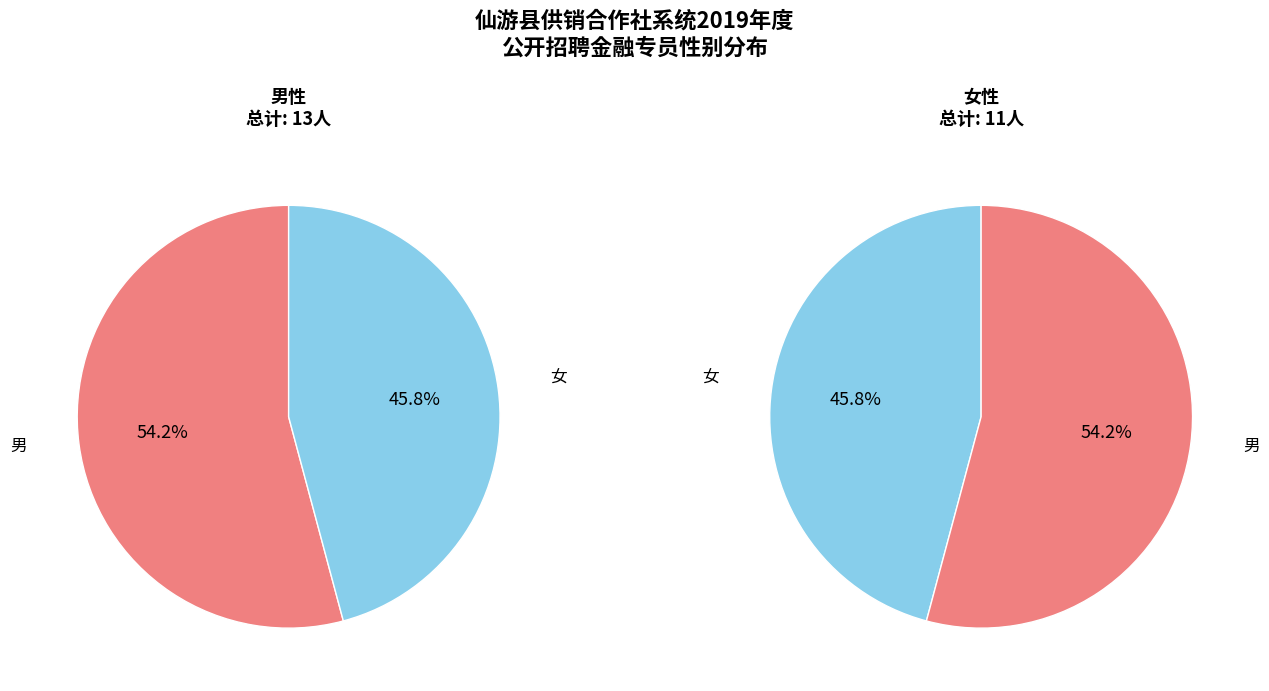

Rank the categories by value from lowest to highest.

女, 男